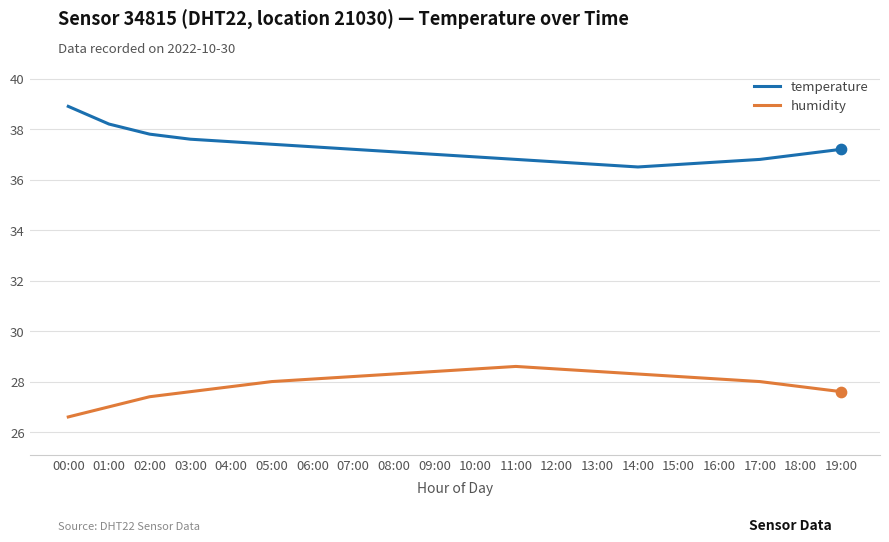

Is the value of humidity at 06:00 greater than the value of temperature at 03:00?

No